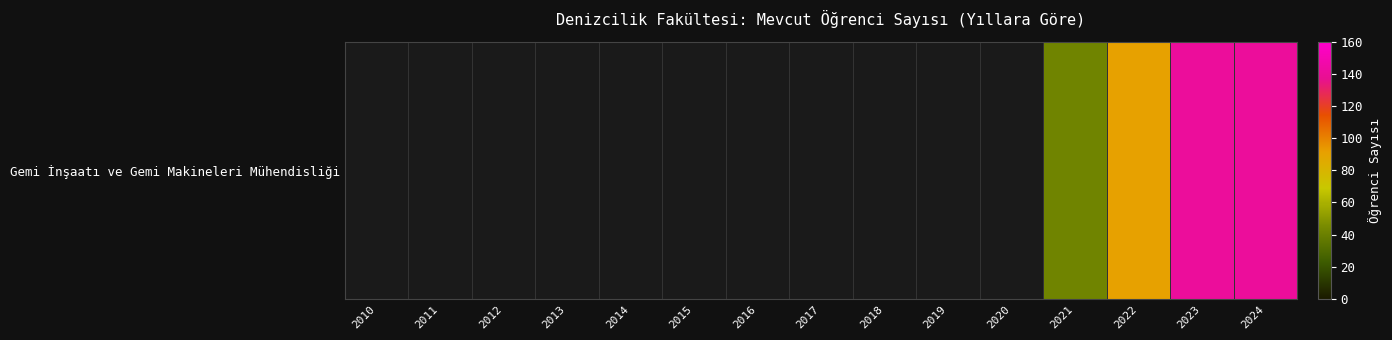

Is it true that the value at 2018 is 0?

True